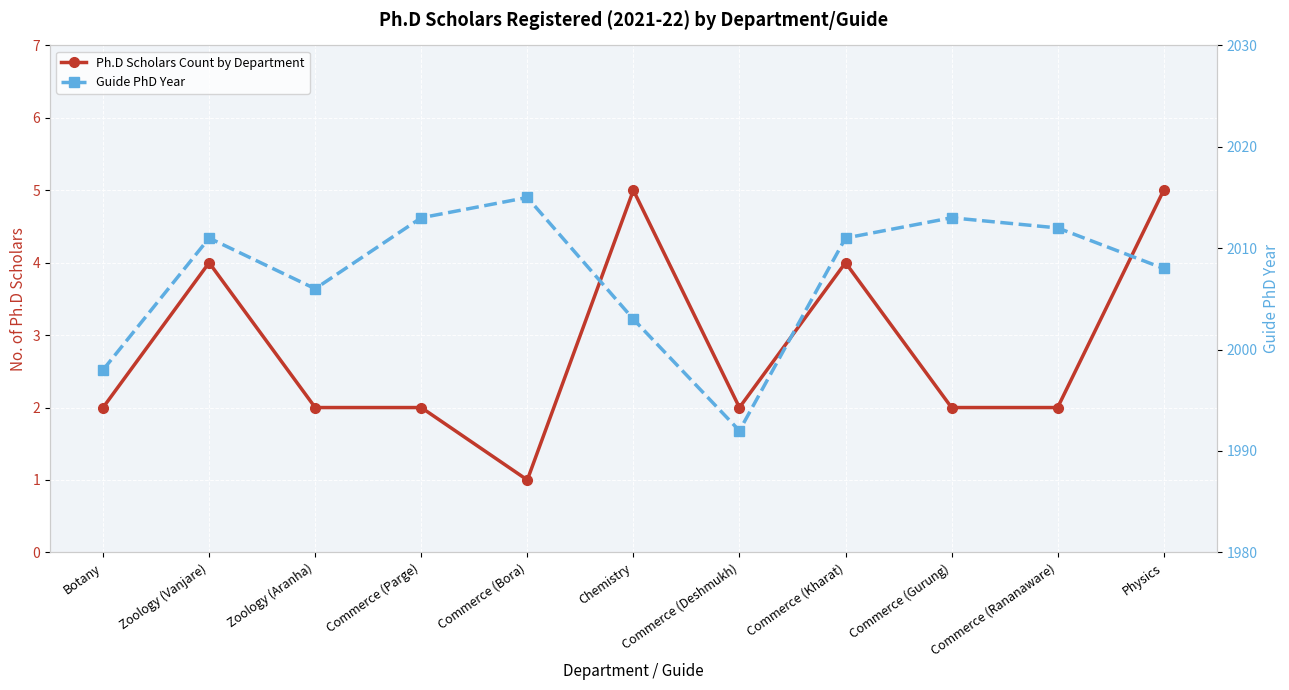

Reading left to right, extract all data points from this chart.

Ph.D Scholars Count by Department: Botany=2	Zoology (Vanjare)=4	Zoology (Aranha)=2	Commerce (Parge)=2	Commerce (Bora)=1	Chemistry=5	Commerce (Deshmukh)=2	Commerce (Kharat)=4	Commerce (Gurung)=2	Commerce (Rananaware)=2	Physics=5
Guide PhD Year: Botany=1998	Zoology (Vanjare)=2011	Zoology (Aranha)=2006	Commerce (Parge)=2013	Commerce (Bora)=2015	Chemistry=2003	Commerce (Deshmukh)=1992	Commerce (Kharat)=2011	Commerce (Gurung)=2013	Commerce (Rananaware)=2012	Physics=2008